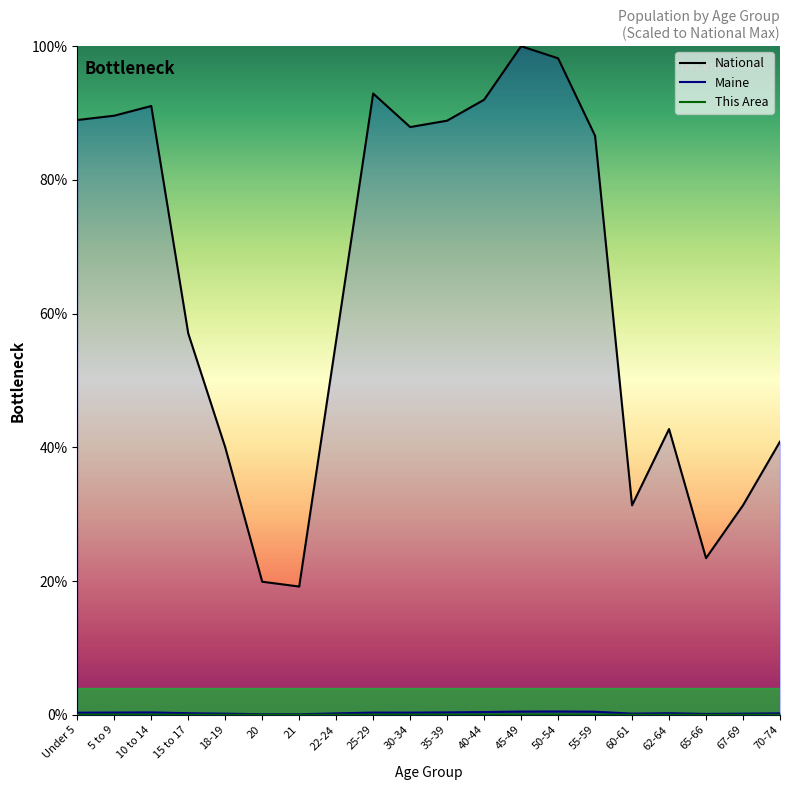

What is the total value across all series at 18-19?

40.2